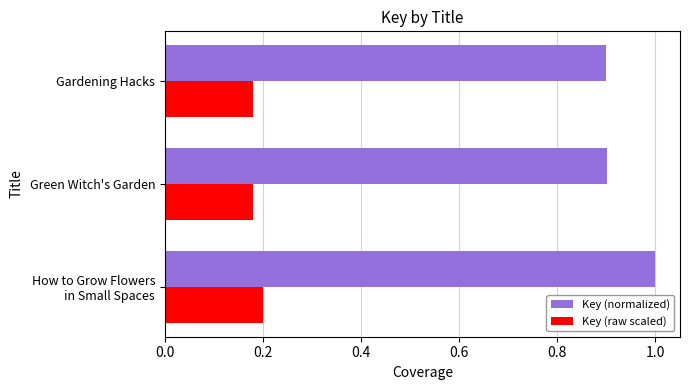

What is the sum of all Key (normalized) values?

2.8